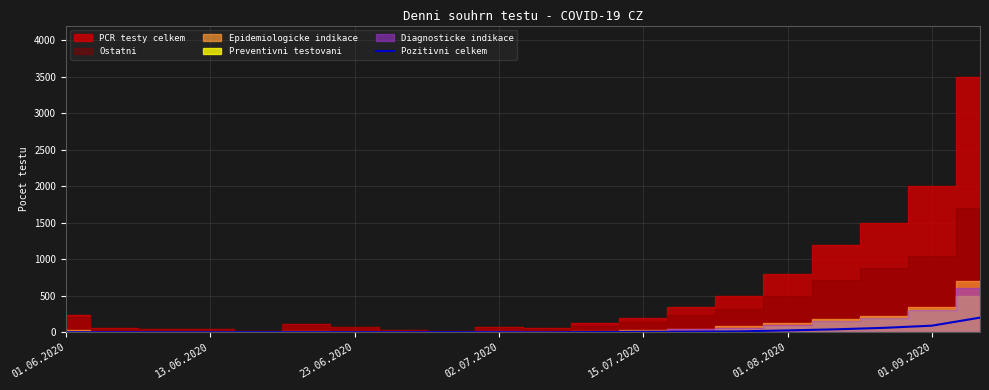

The Pozitivni celkem series shows 0 at 01.06.2020. True or false?

True